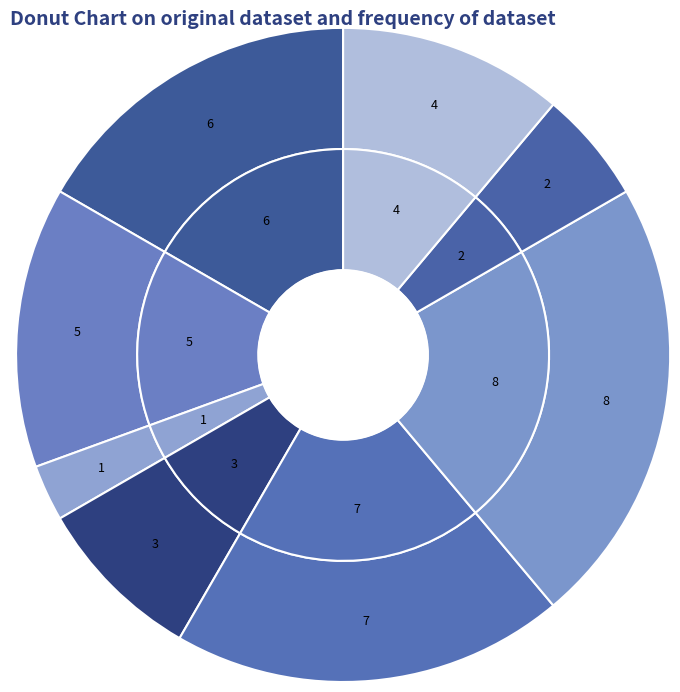

Does Ректор account for over 50% of the chart?

No